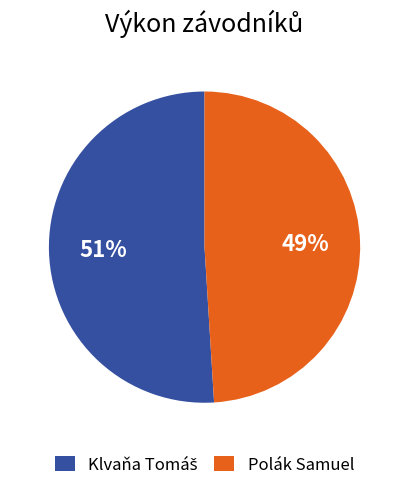

To the nearest percent, what is the average slice percentage?

50%